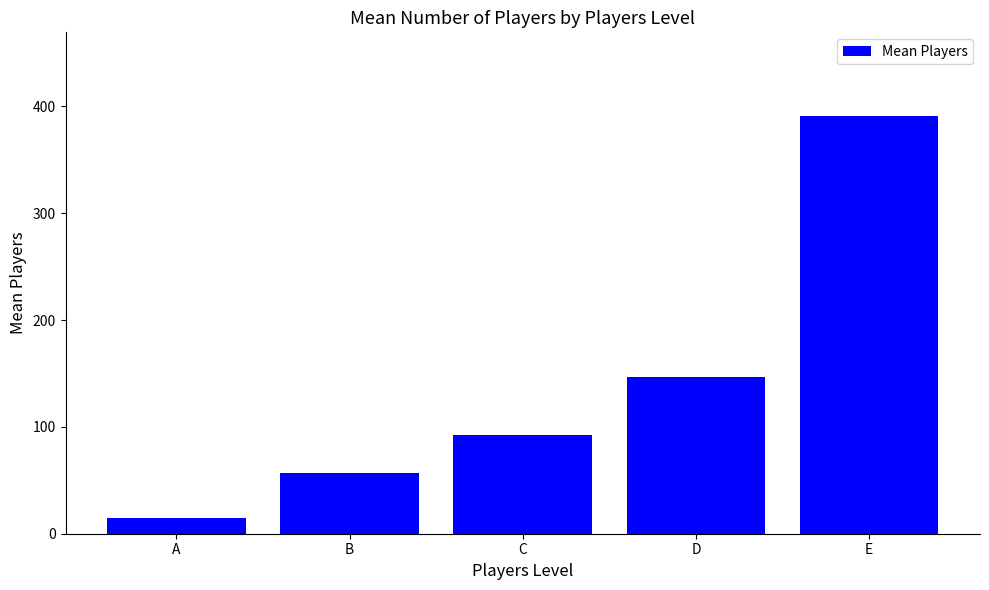

What is the difference between the maximum and minimum values?

376.2